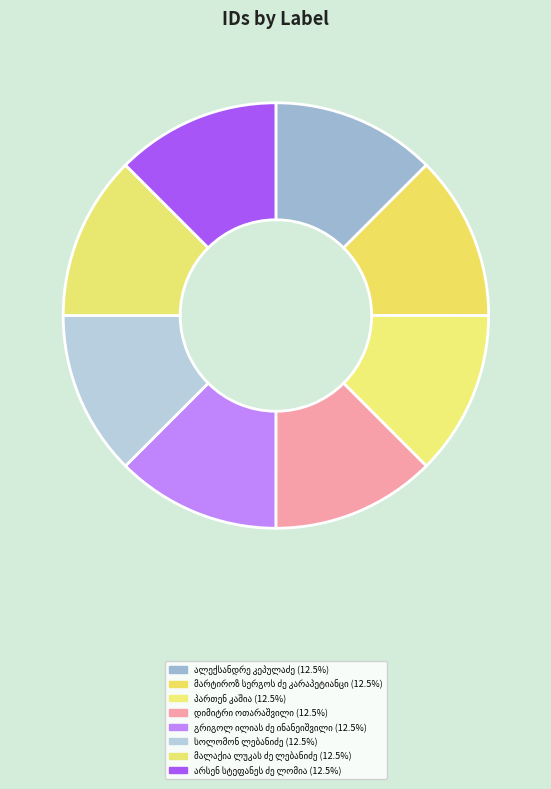

How many segments does this pie chart have?

8